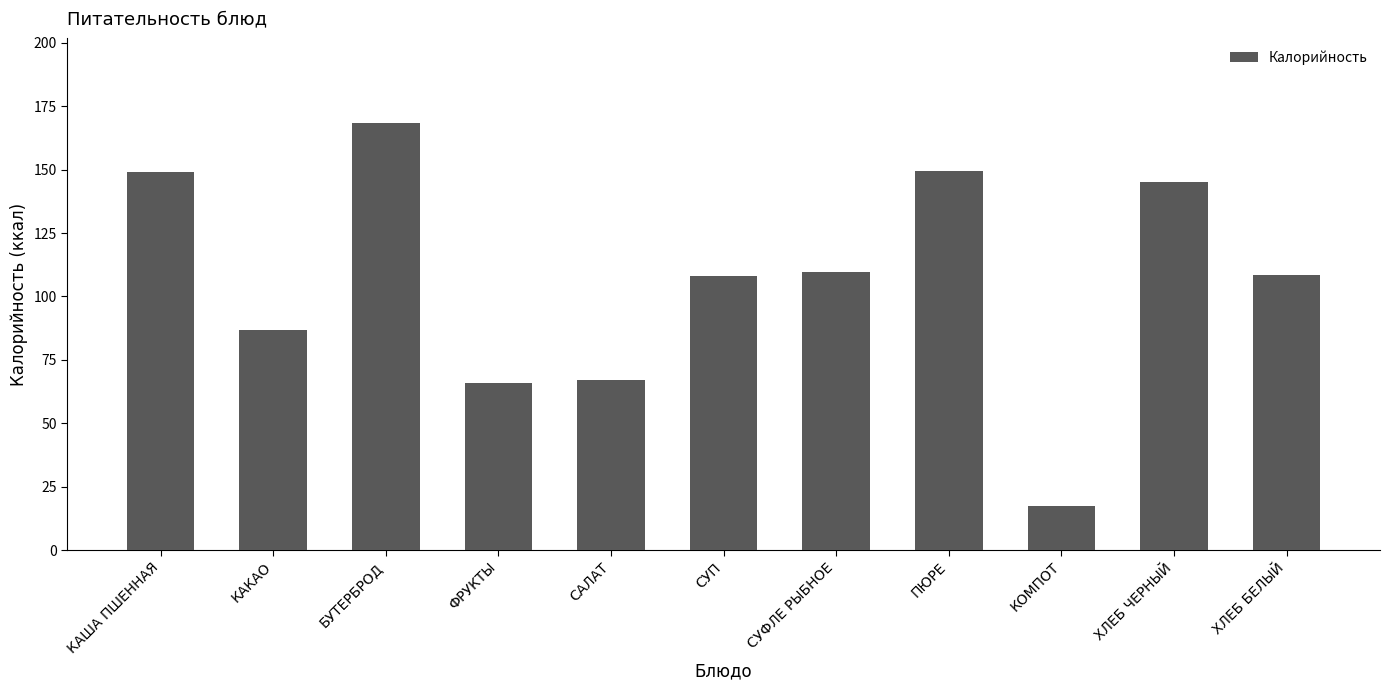

Is it true that the value at ХЛЕБ ЧЕРНЫЙ is 238.3?

False